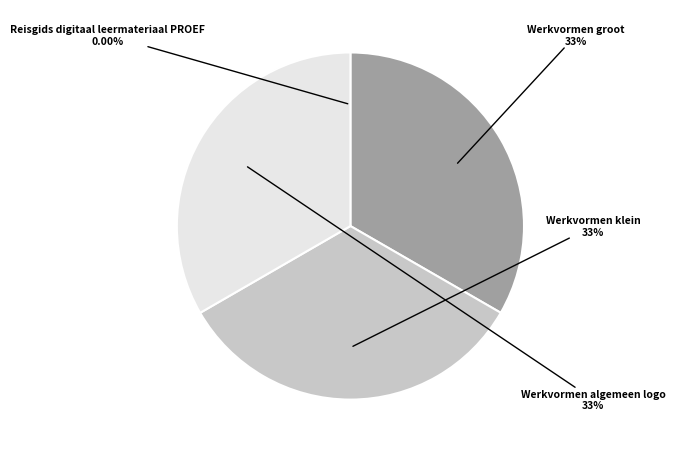

Is there a majority slice in this chart?

No